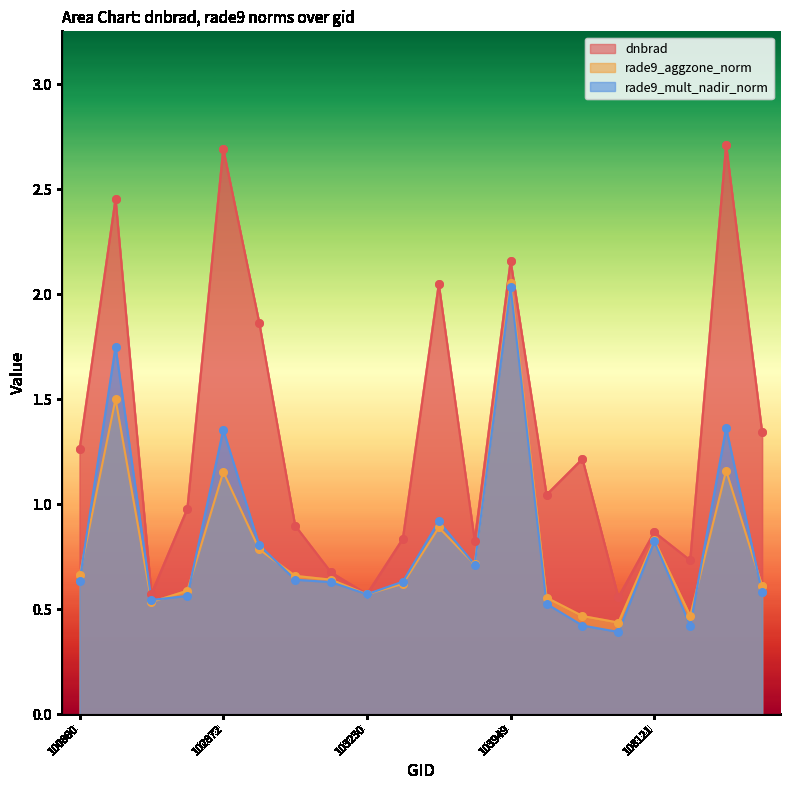

At how many categories does at least one series exceed 1?

10